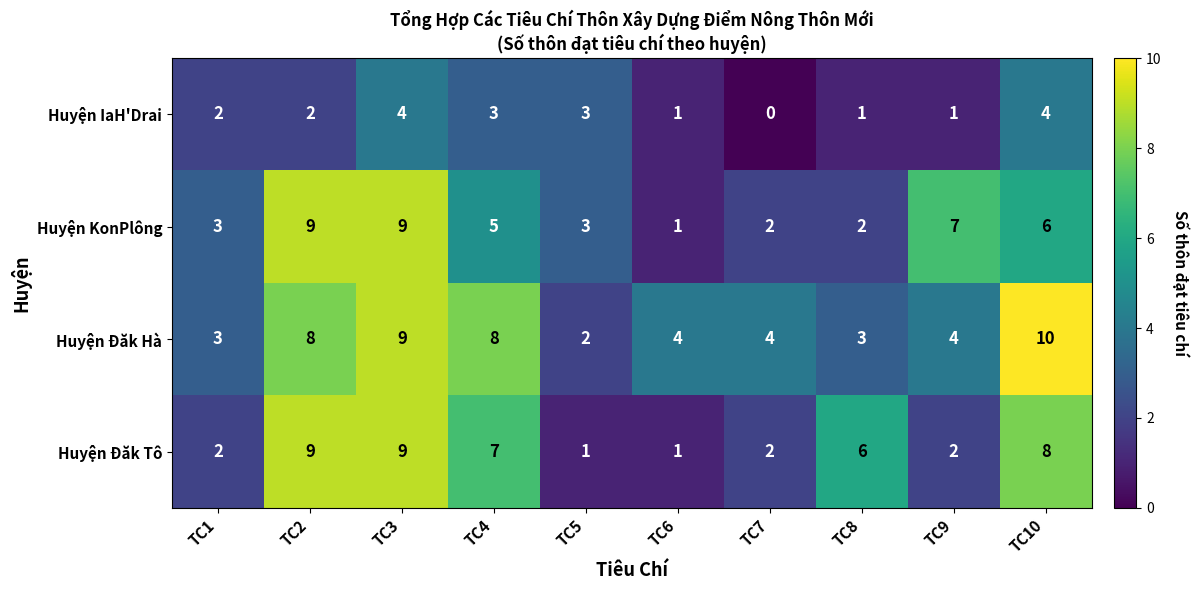

What is the difference between the maximum and minimum values in the Huyện KonPlông series?

8